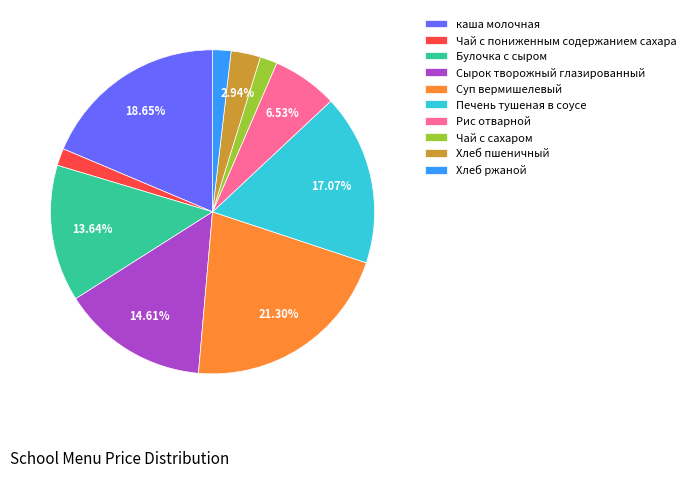

Does Хлеб пшеничный account for over 50% of the chart?

No